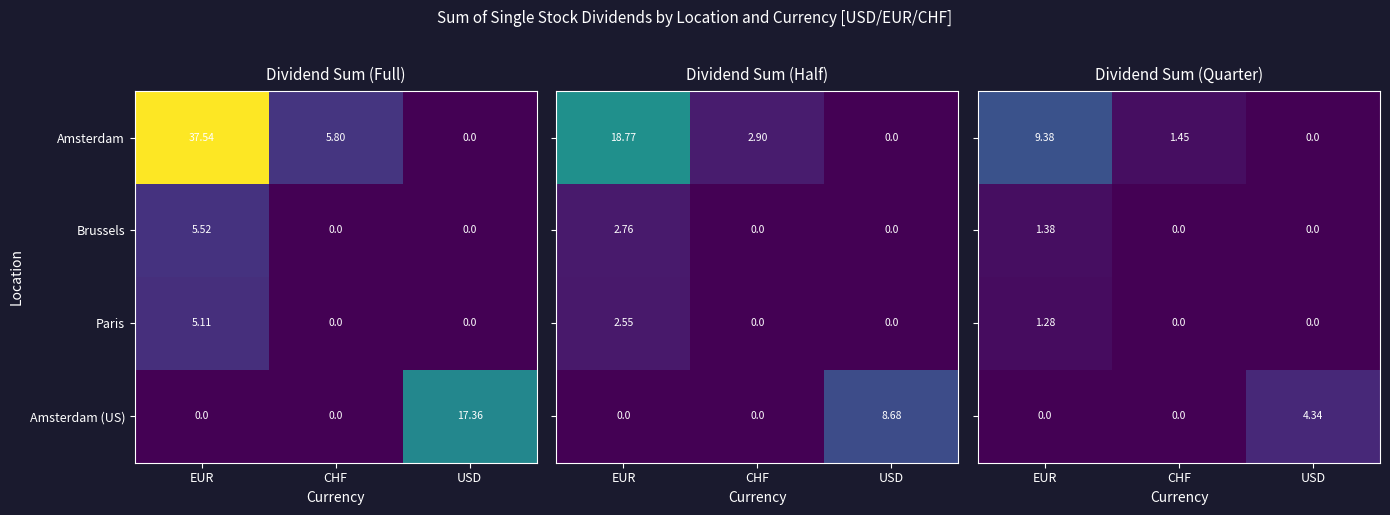

How many values in Amsterdam (US) are above zero?

1